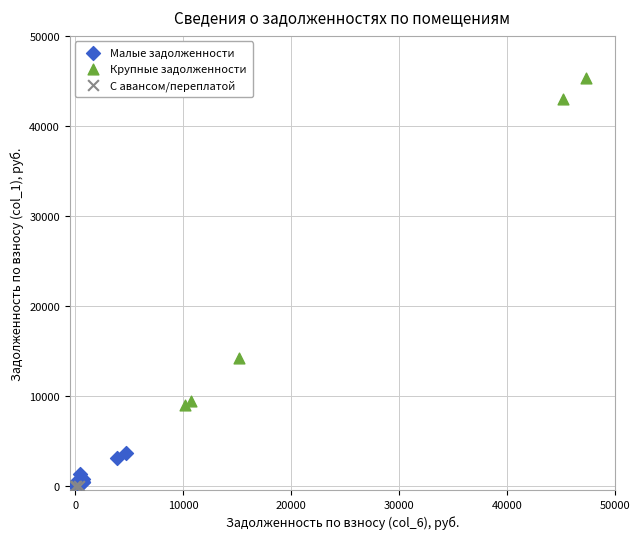

What are all the series names shown in the legend?

Малые задолженности, Крупные задолженности, С авансом/переплатой